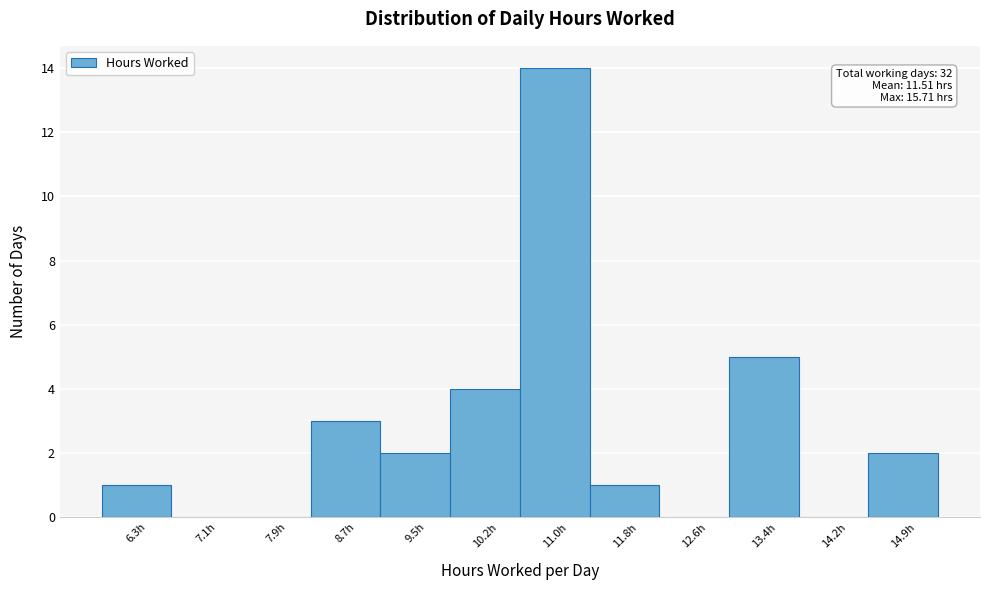

Reading left to right, extract all data points from this chart.

6.3h=1	7.1h=0	7.9h=0	8.7h=3	9.5h=2	10.2h=4	11.0h=14	11.8h=1	12.6h=0	13.4h=5	14.2h=0	14.9h=2